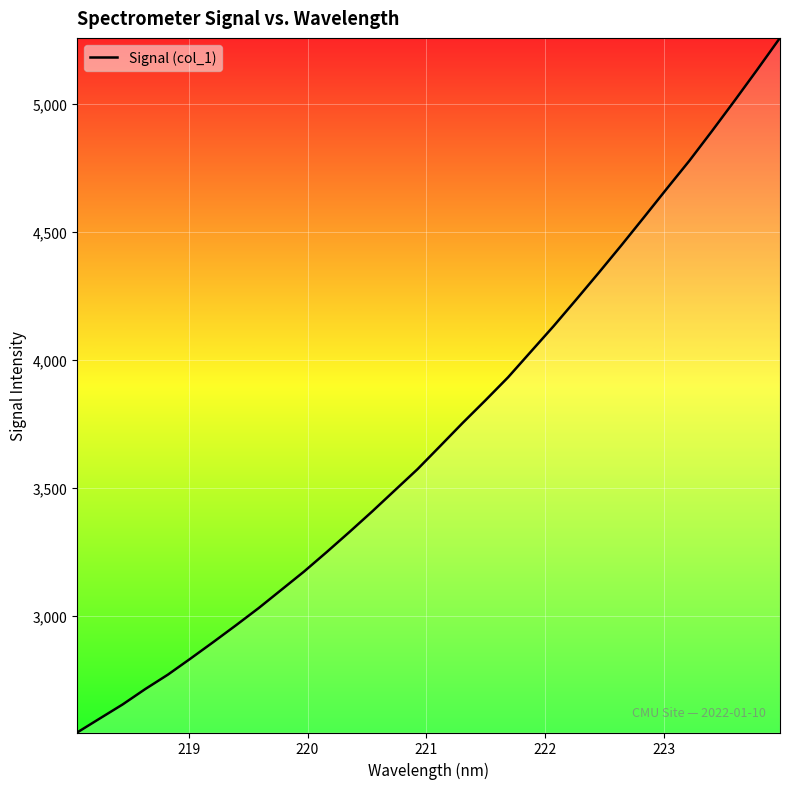

True or false: there are more than 2 points higher than both neighbors.

False